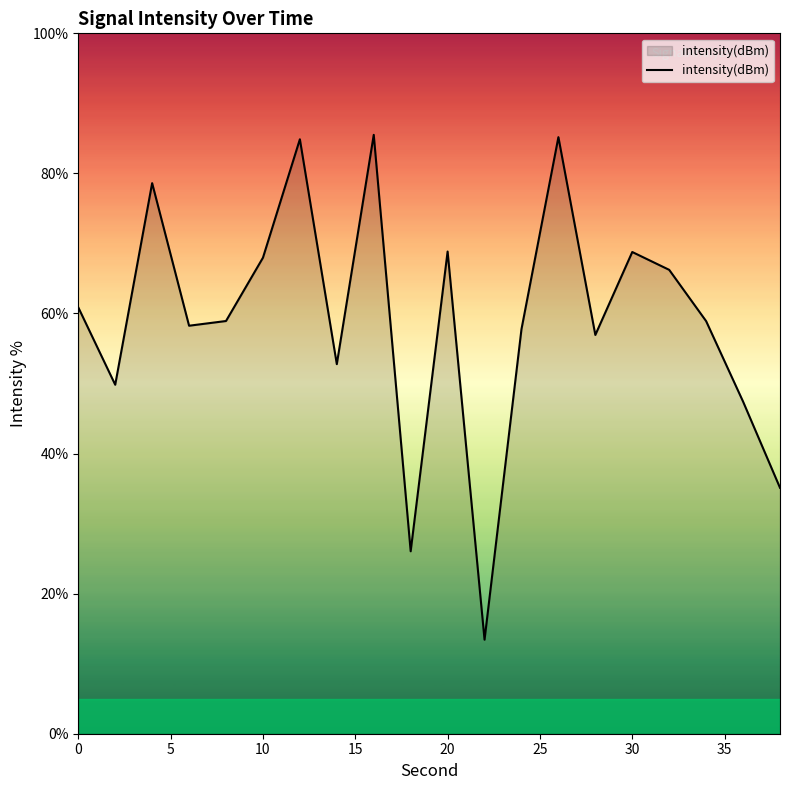

What is the greatest value displayed?

85.5